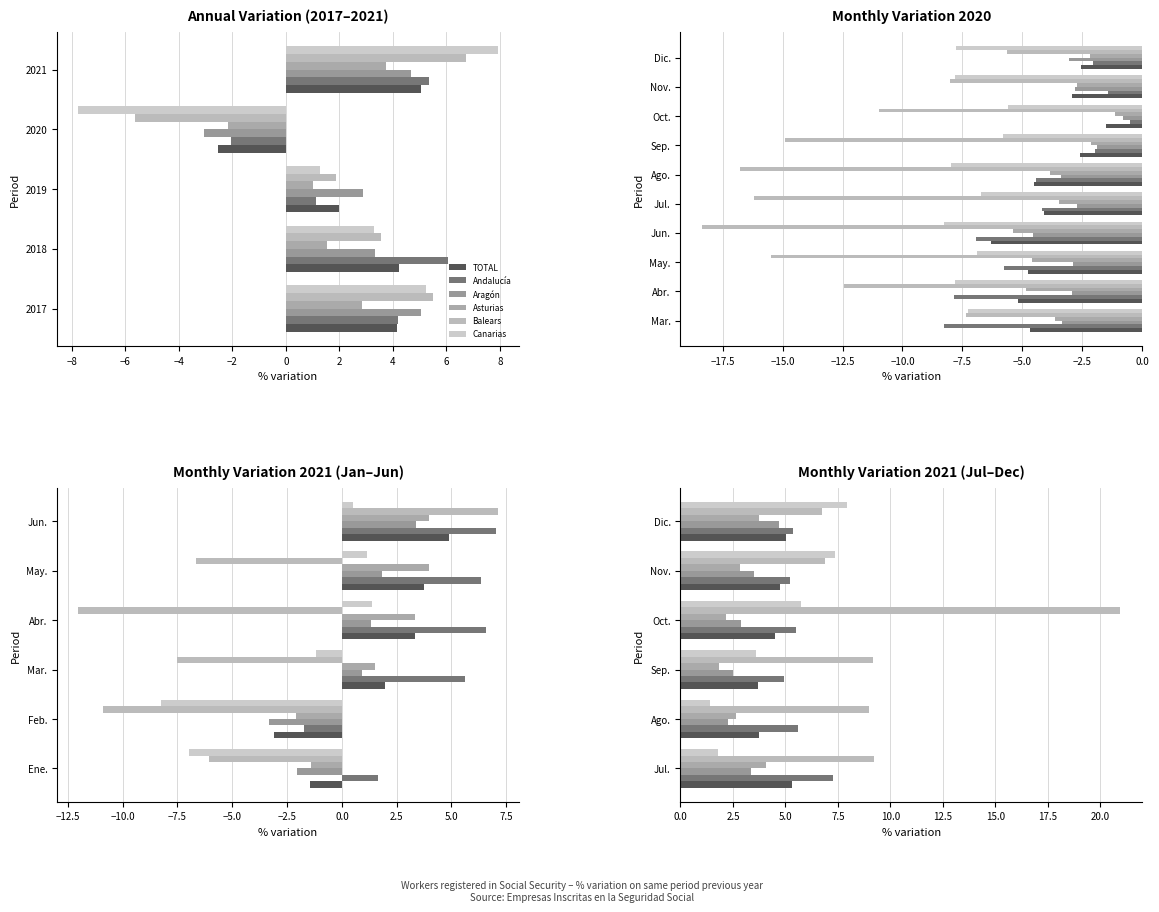

What is the greatest value displayed?

20.9